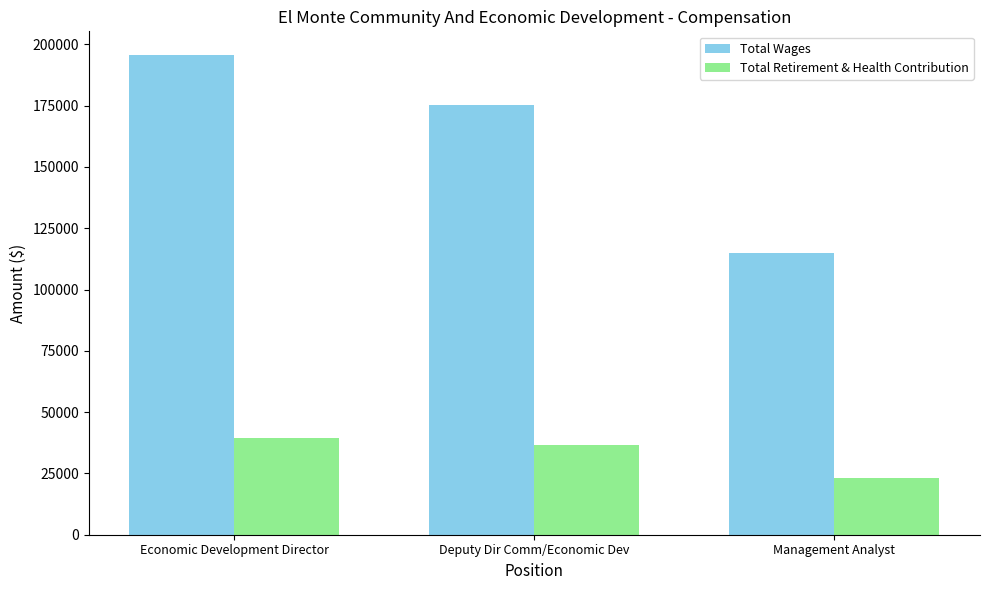

Reading right to left, list all the values displayed in this chart.

Total Wages: 114771	175324	195556
Total Retirement & Health Contribution: 23283	36628	39364